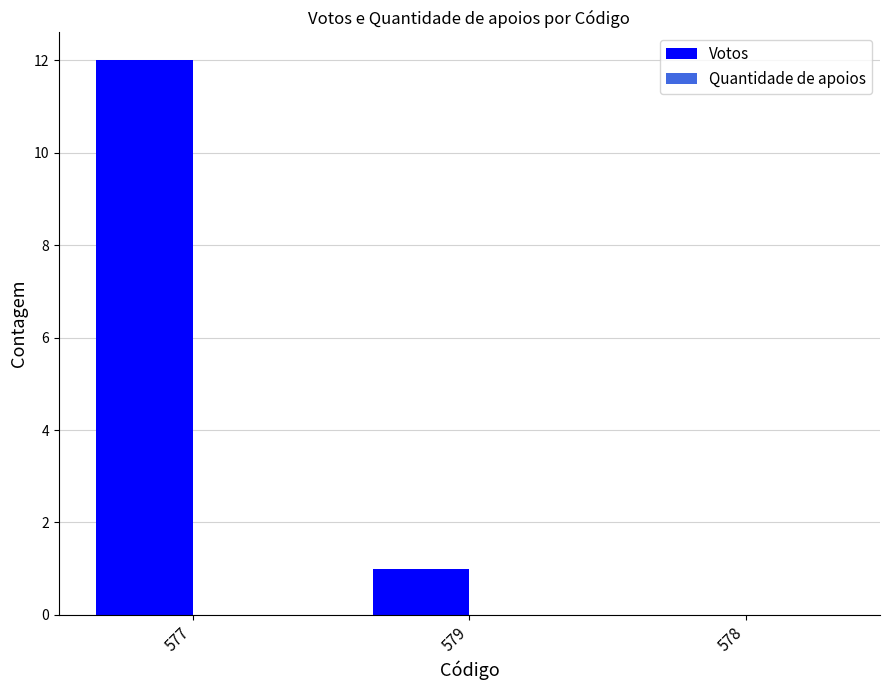

What is the approximate value at 577, to the nearest 10?

10